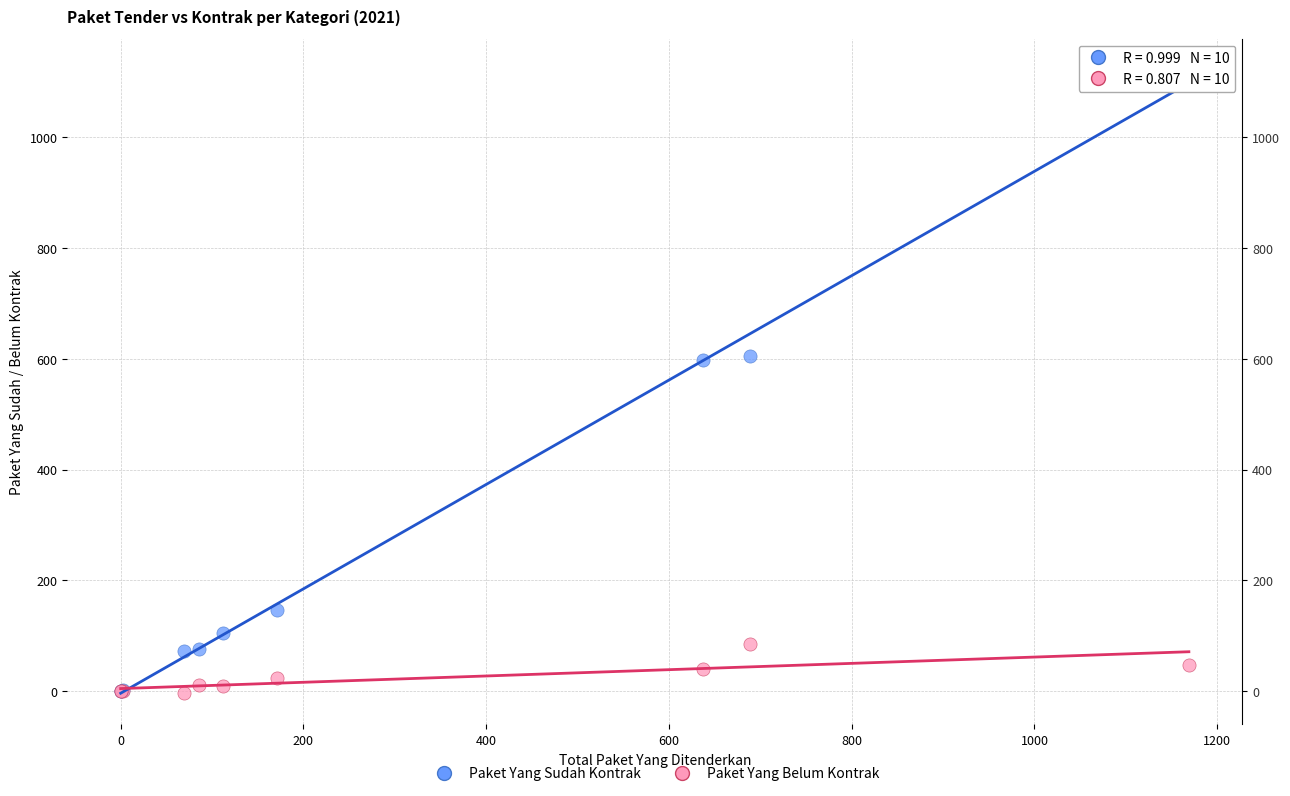

Which series contains the highest Y value?

Paket Yang Sudah Kontrak